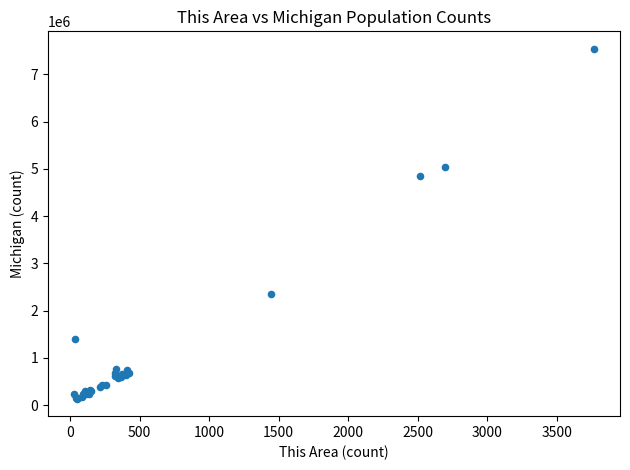

What Y value in the scatter plot is closest to 3839028?

4848114